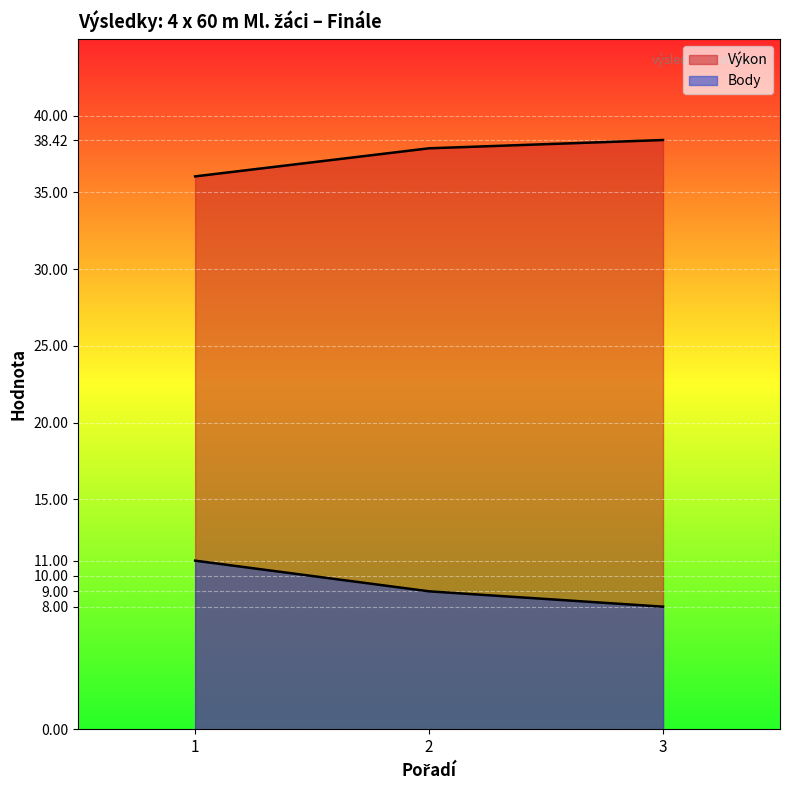

How many distinct data groups are displayed?

2